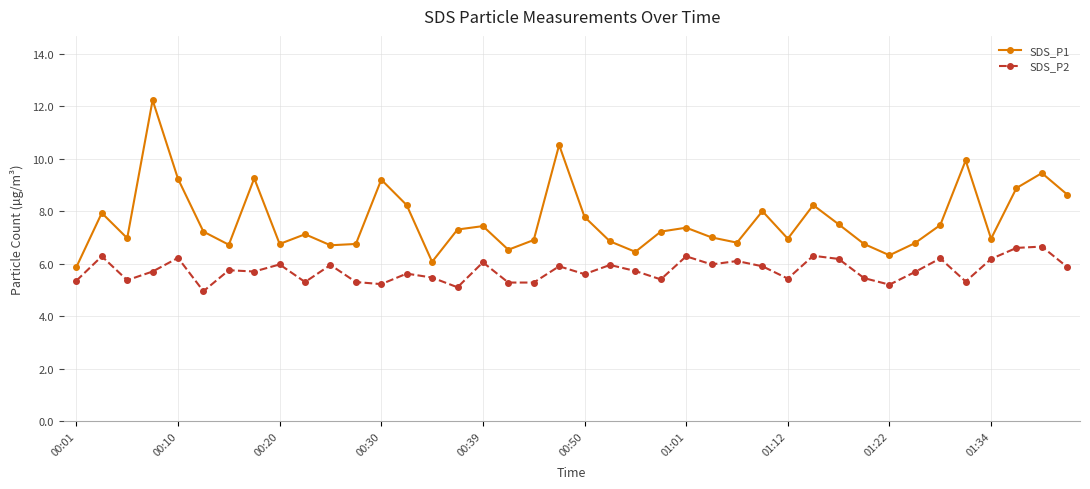

How many interior local peaks does the SDS_P1 series have?

12